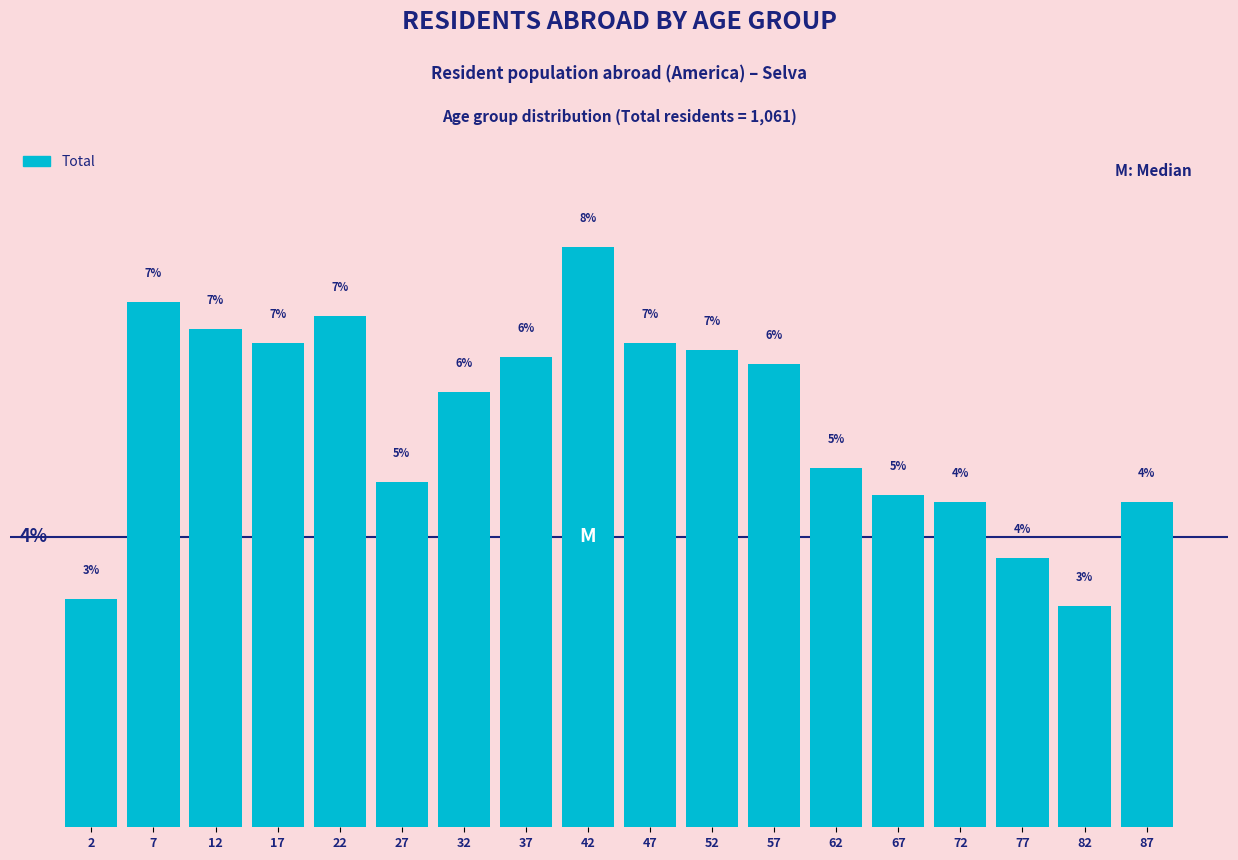

Does the chart contain any negative values?

No